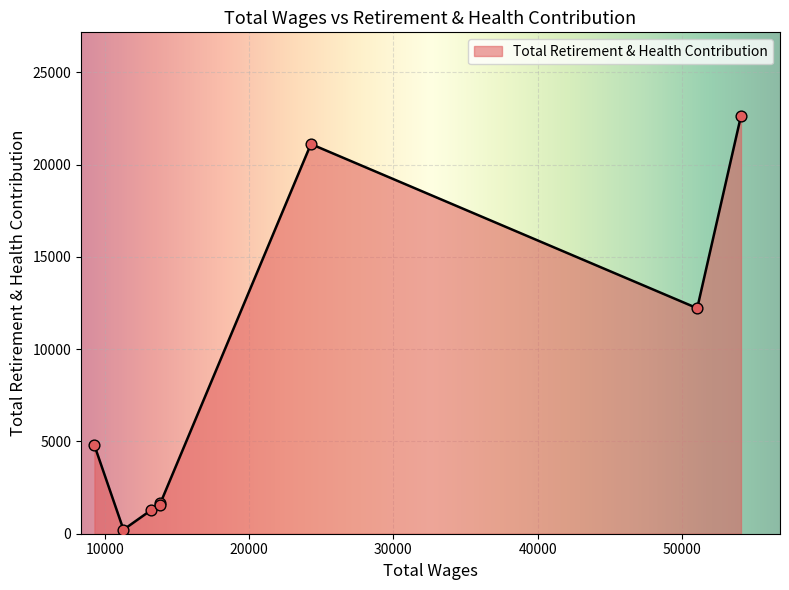

What is the change in value from 11291.0 to 9277.0?

+4572